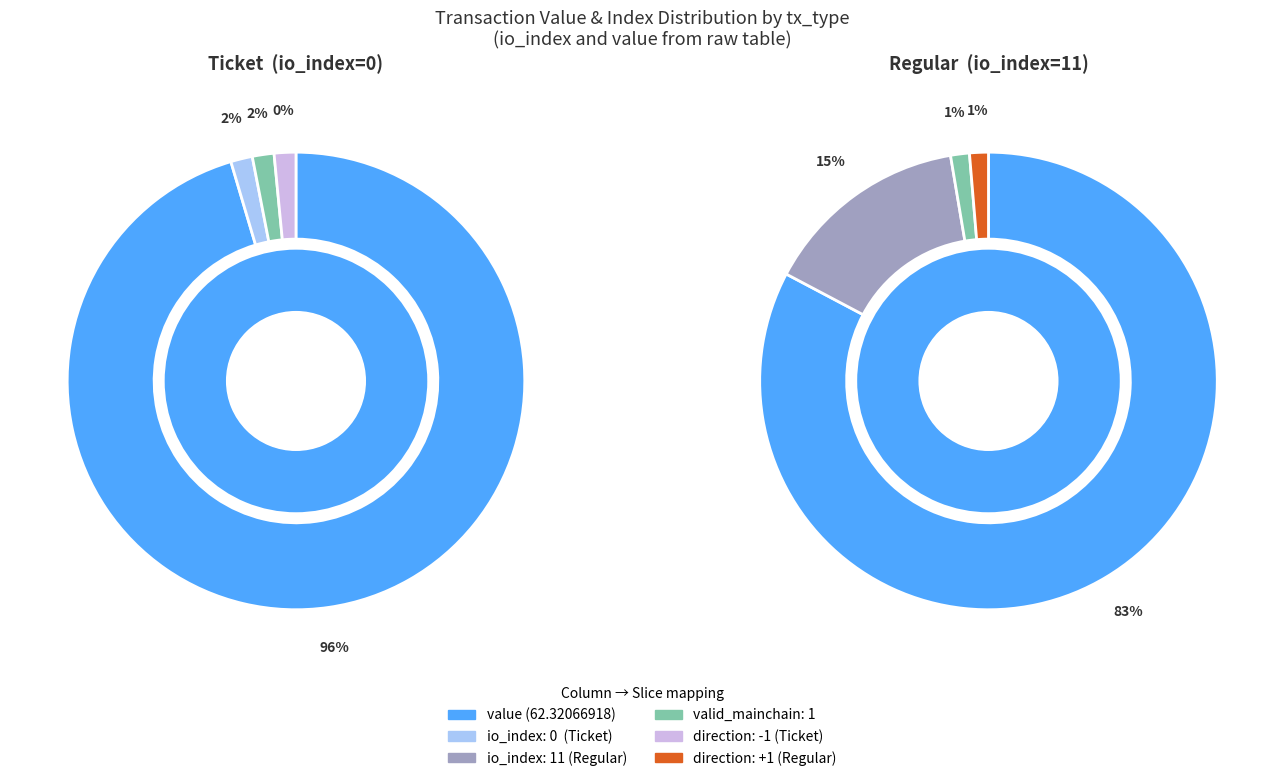

Which has a higher value, tx_type: Regular (io_index=11) or tx_type: Ticket (io_index=0)?

tx_type: Regular (io_index=11)